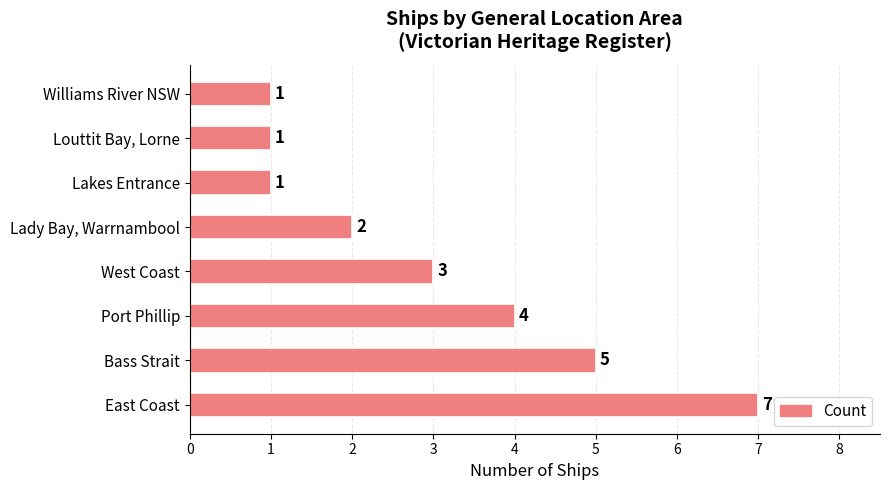

Is it true that the value at Williams River NSW is 1?

True